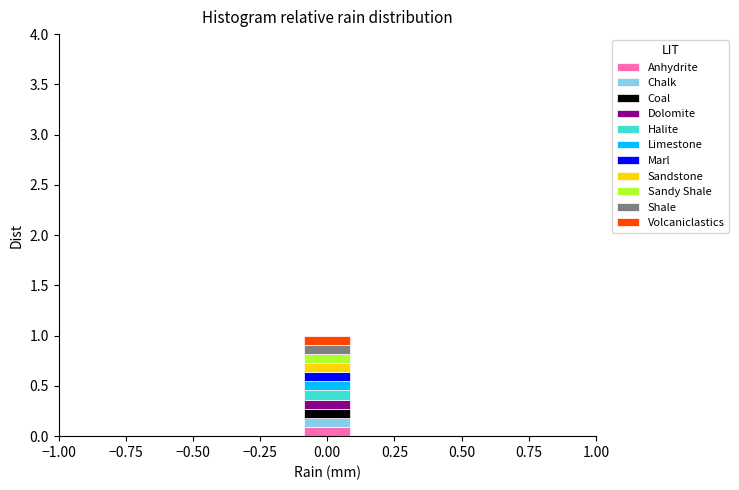

Reading left to right, list every stacked bar in this chart as the range it spans on the x-axis followed by its total height. The values are not printed on the chart, so give them approximately, as read against the axis.

-0.5 to -0.3: 0
-0.3 to -0.1: 0
-0.1 to 0.1: 1
0.1 to 0.3: 0
0.3 to 0.5: 0